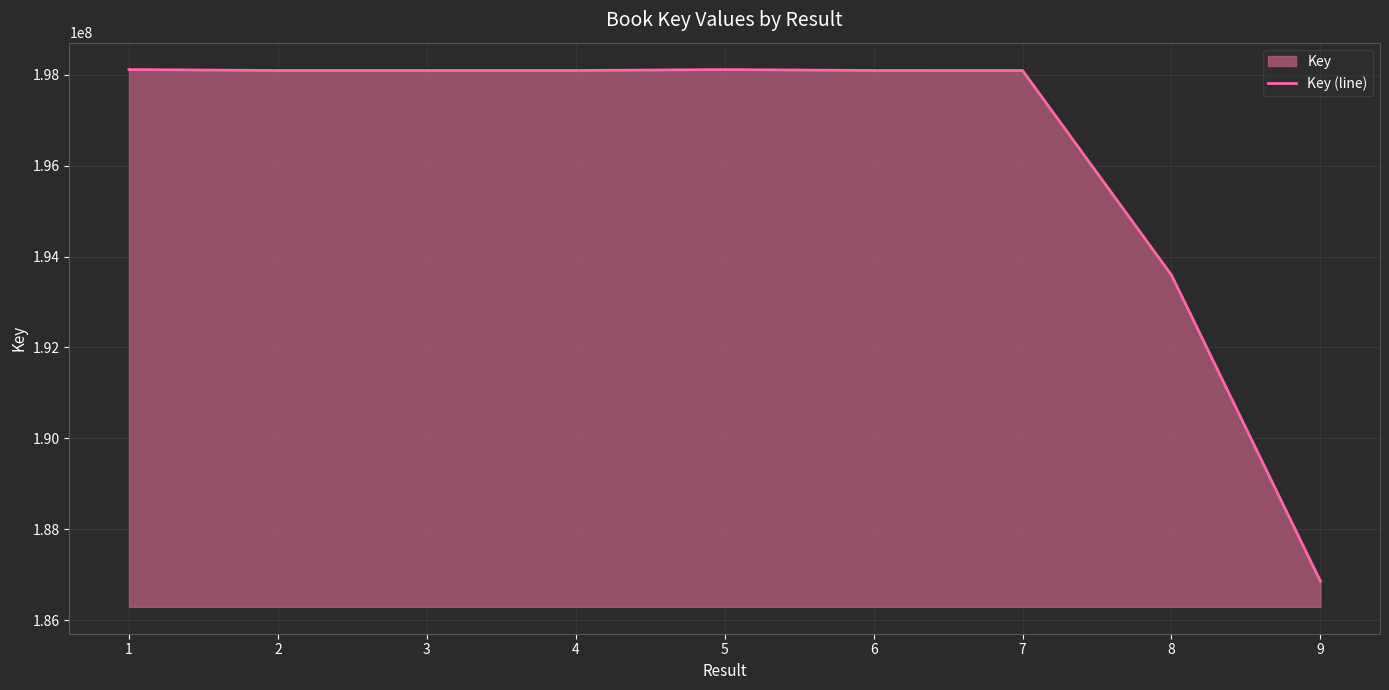

Reading left to right, transcribe all the data shown in this chart.

198110617	198089414	198089556	198089598	198109677	198089642	198088977	193590489	186859857